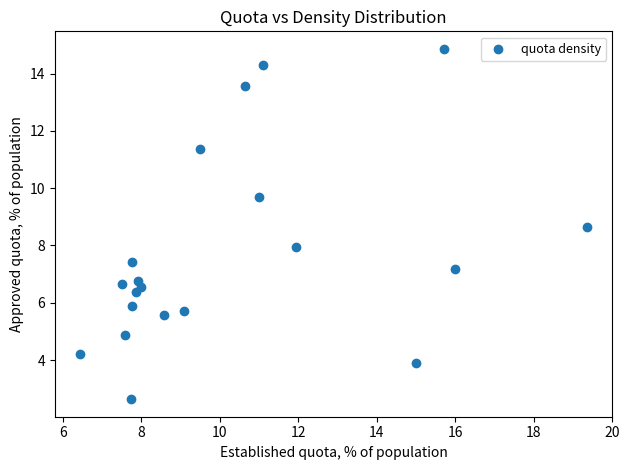

What is the range of X values (max minus min)?

12.9